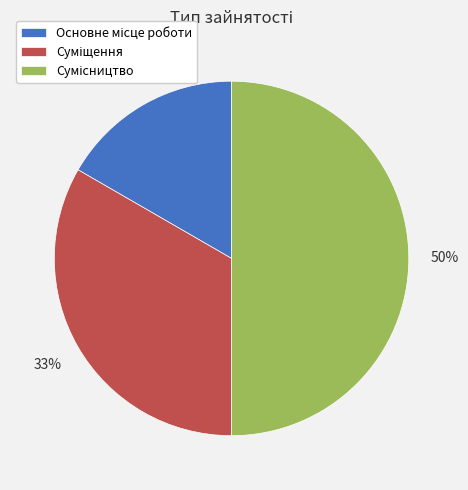

To the nearest percent, what is the difference between the largest and smallest slice percentages?

33%